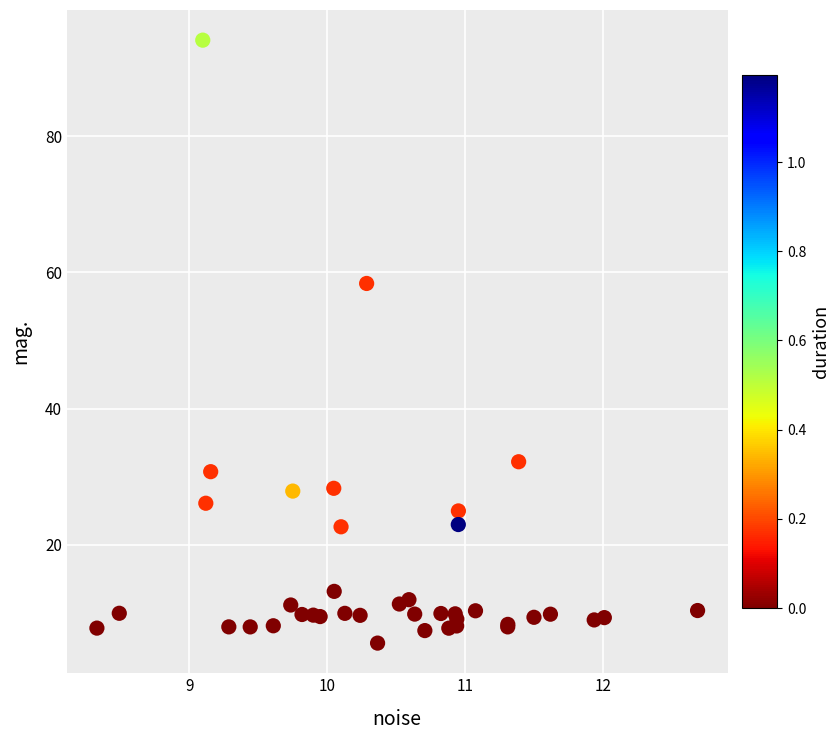

What Y value in the scatter plot is closest to 49?

58.4